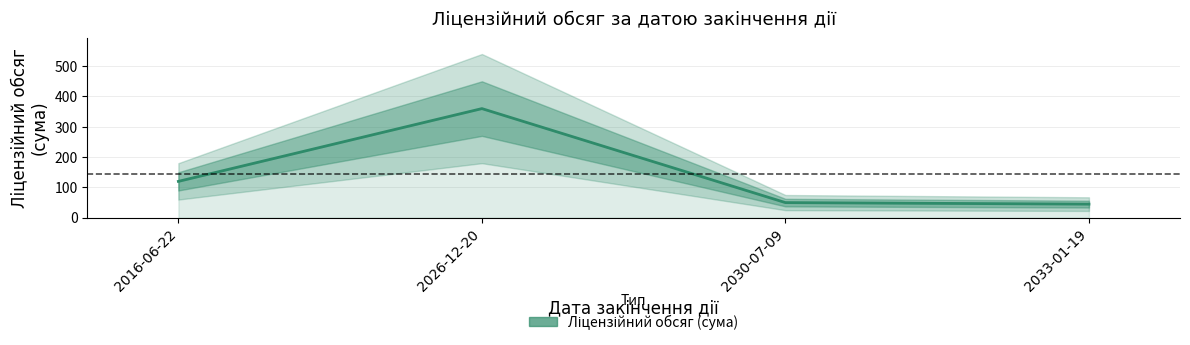

What position from the right is 2033-01-19?

1